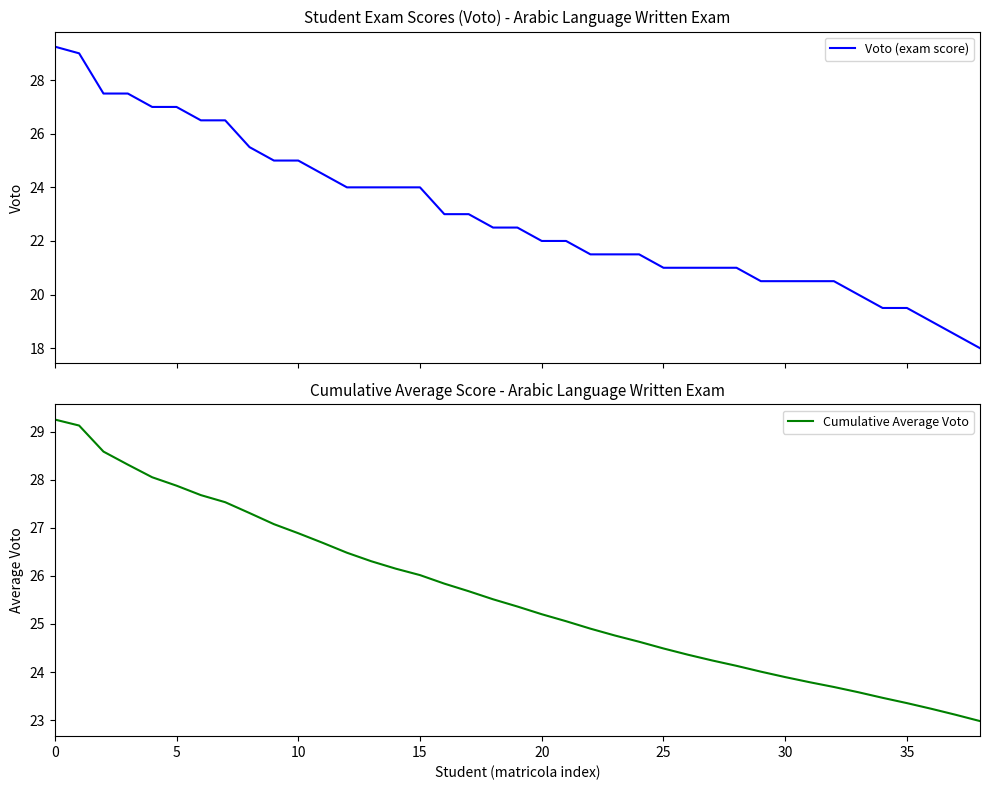

How many lines are shown in the chart?

2